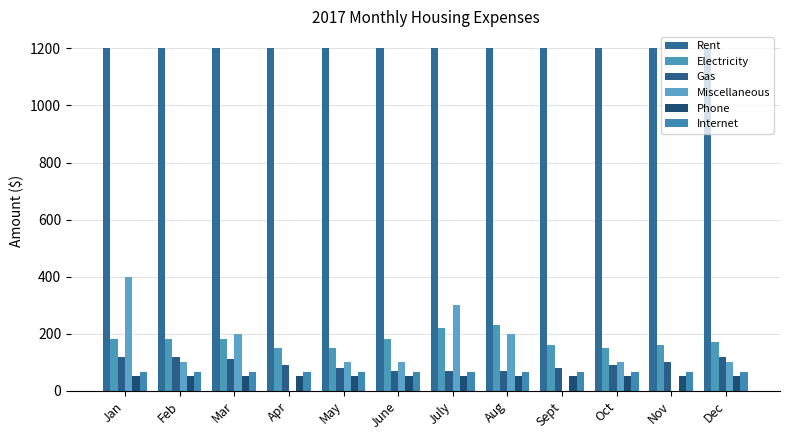

What is the value of the Electricity bar at the 5th from the left?

150